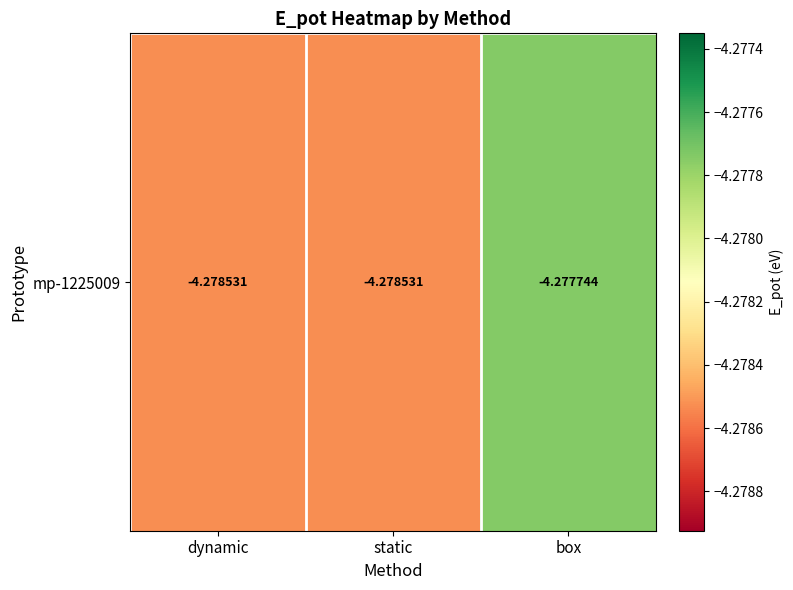

Rank the categories by value from lowest to highest.

dynamic, static, box